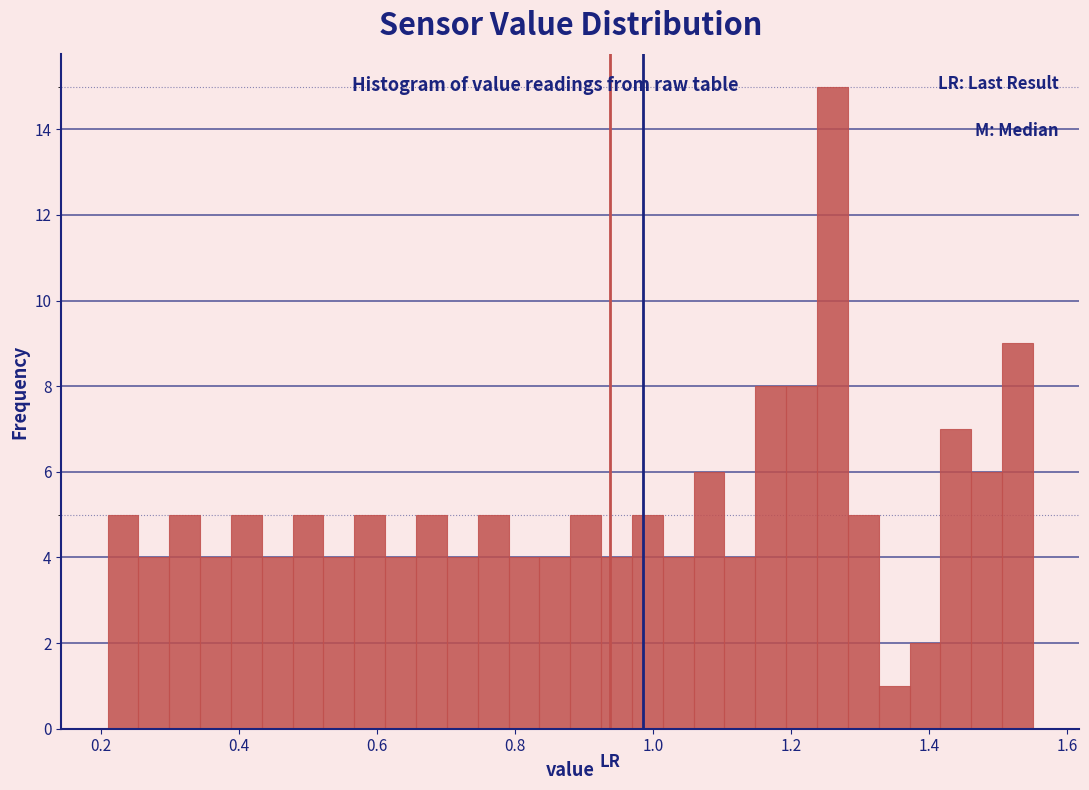

Around what value on the x-axis is the tallest bar? Give the approximate position of its centre, as read against the axis.

1.26